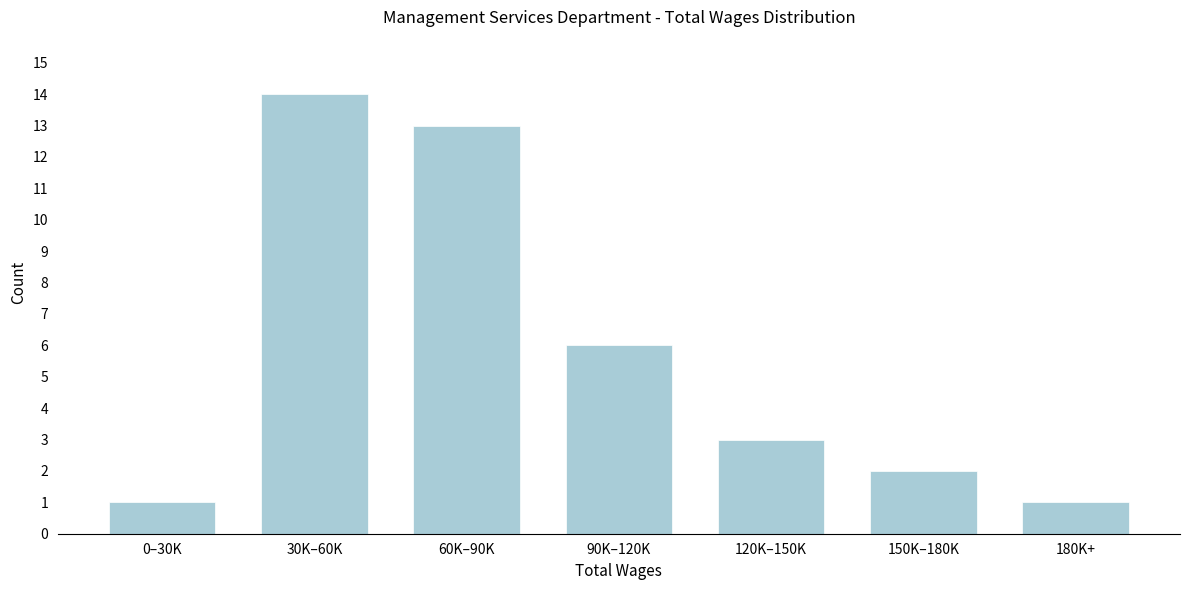

Reading left to right, transcribe all the data shown in this chart.

1	14	13	6	3	2	1